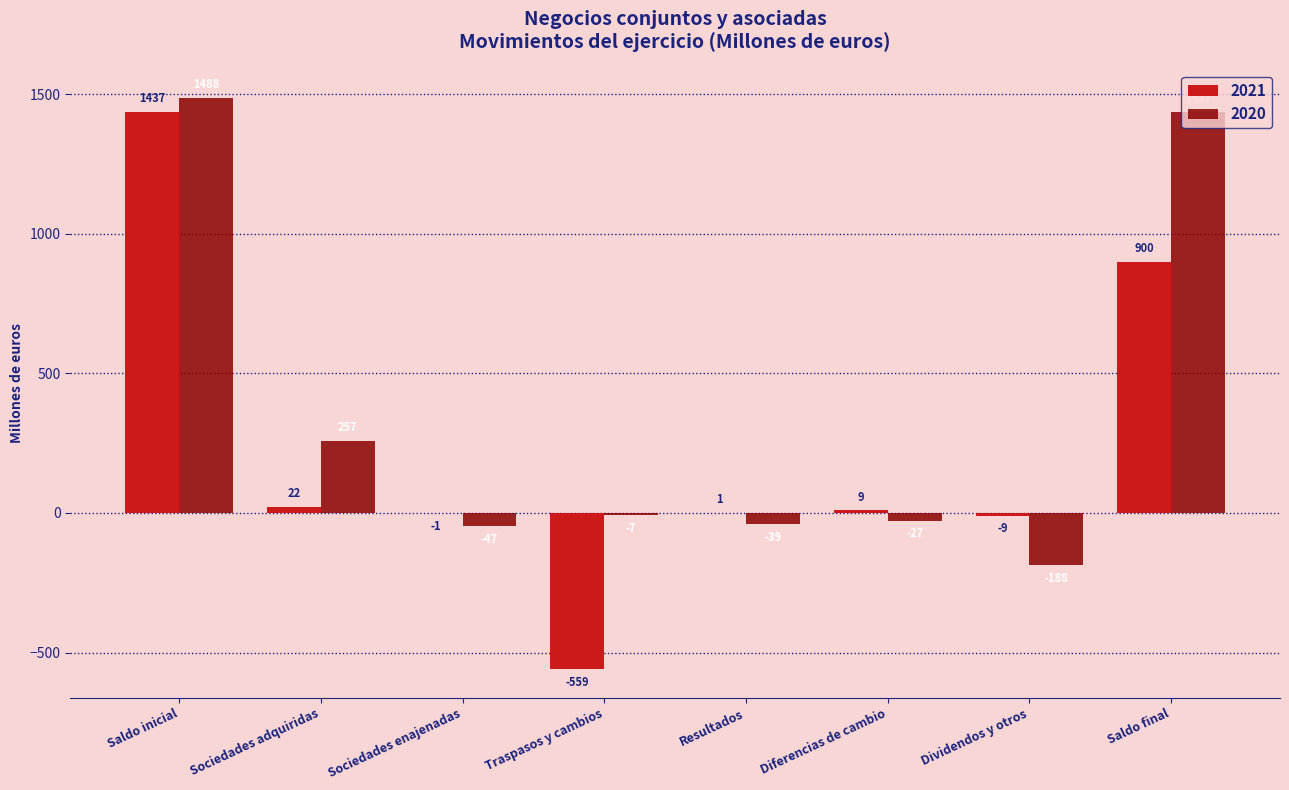

Reading left to right, extract all data points from this chart.

2021: Saldo inicial=1437	Sociedades adquiridas=22	Sociedades enajenadas=-1	Traspasos y cambios=-559	Resultados=1	Diferencias de cambio=9	Dividendos y otros=-9	Saldo final=900
2020: Saldo inicial=1488	Sociedades adquiridas=257	Sociedades enajenadas=-47	Traspasos y cambios=-7	Resultados=-39	Diferencias de cambio=-27	Dividendos y otros=-188	Saldo final=1437